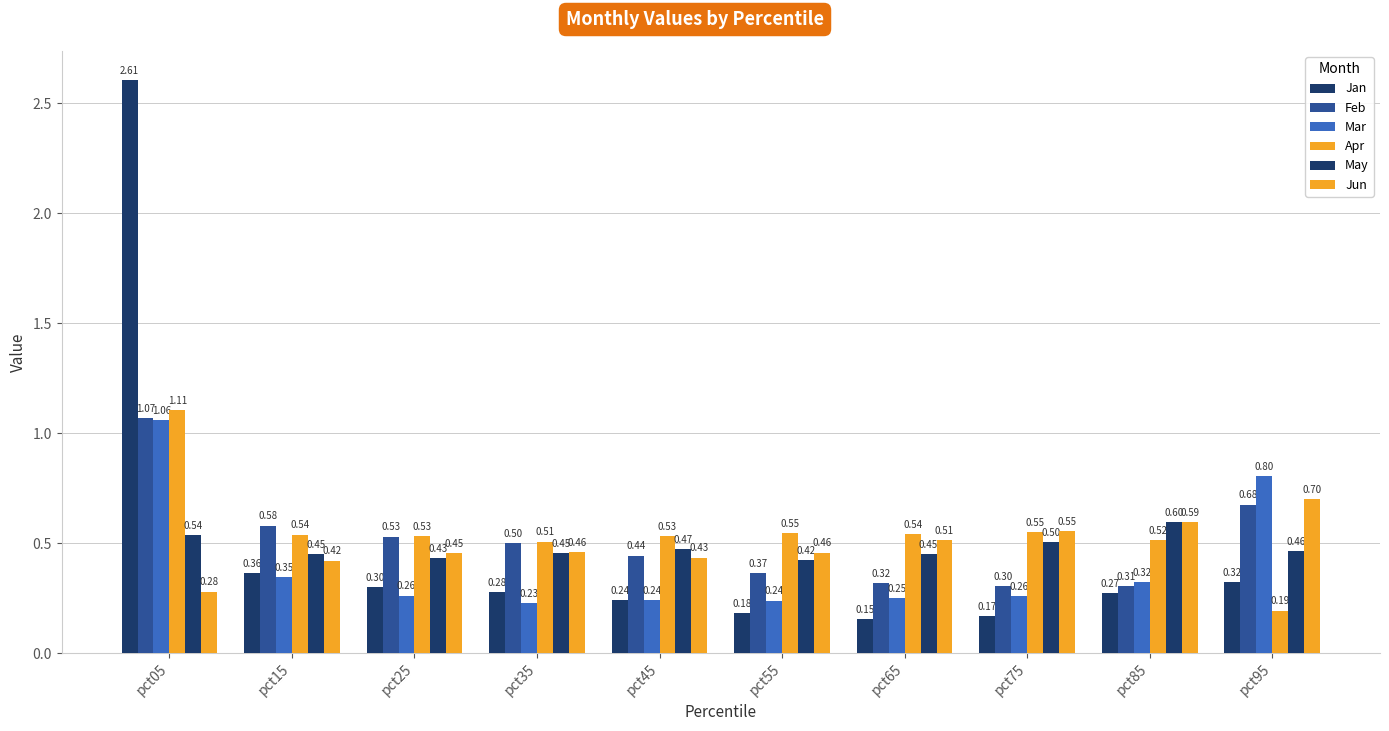

Does the chart contain any negative values?

No